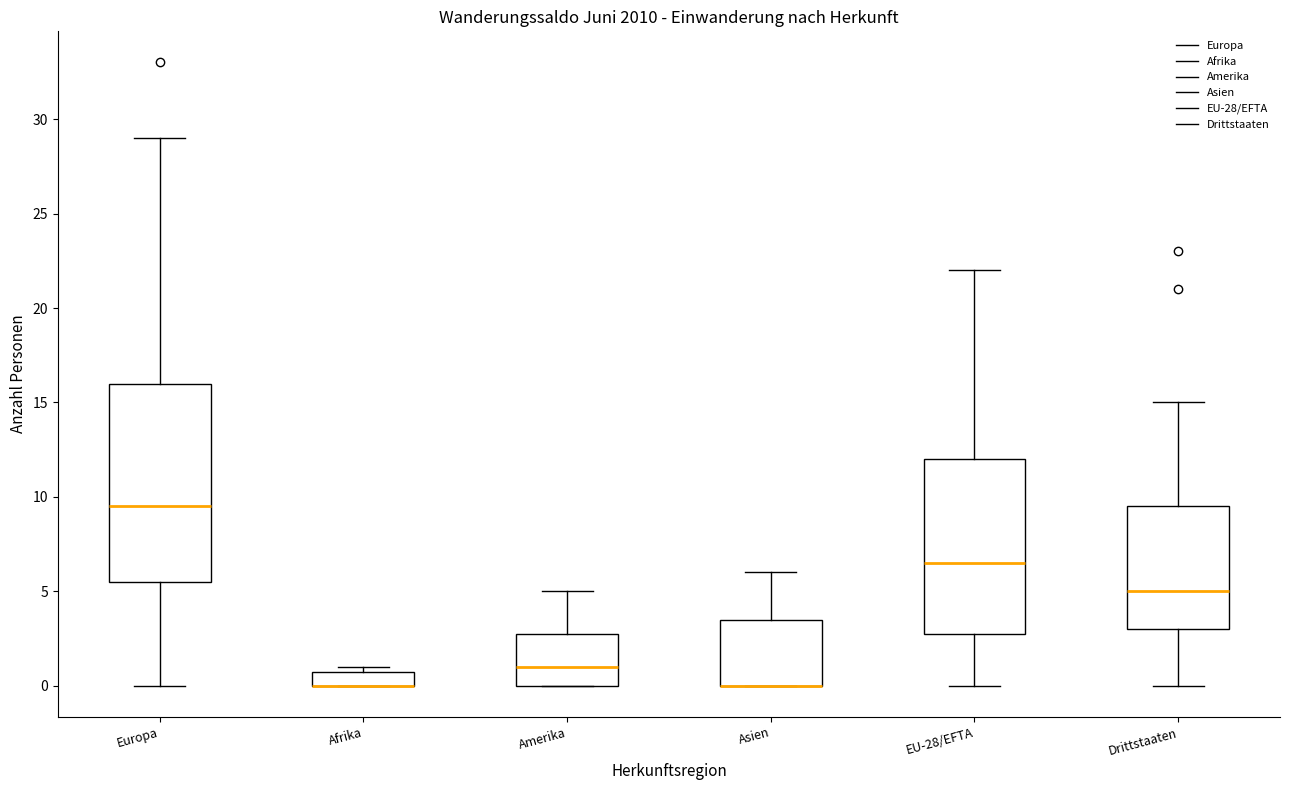

Reading left to right, read every box against the y-axis: the position of its median line, the range the box covers, and the ends of its whiskers. The values are not printed on the chart, so give them approximately, as read against the axis.

Europa: median 9.5, box 5.5 to 16.0, whiskers 0.0 to 29.0
Afrika: median 0.0 (drawn on the box's lower edge), box 0.0 to 1.0, whiskers 0.0 to 1.0 (just above the box's upper edge)
Amerika: median 1.0, box 0.0 to 3.0, whiskers 0.0 to 5.0
Asien: median 0.0 (drawn on the box's lower edge), box 0.0 to 3.5, whiskers 0.0 to 6.0
EU-28/EFTA: median 6.5, box 3.0 to 12.0, whiskers 0.0 to 22.0
Drittstaaten: median 5.0, box 3.0 to 9.5, whiskers 0.0 to 15.0